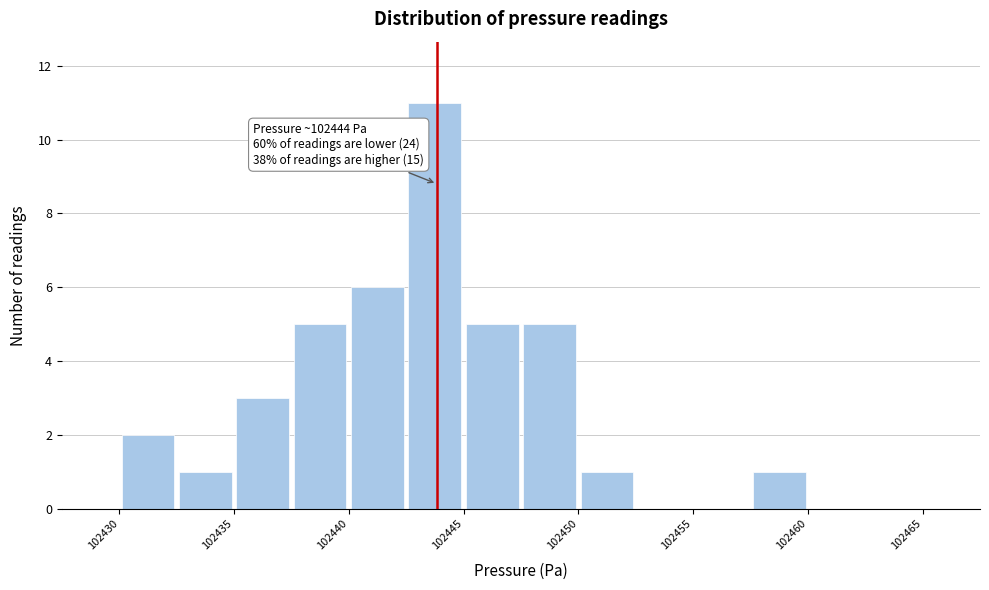

Over which range of the x-axis is the bar tallest?

102442.5 to 102445.0